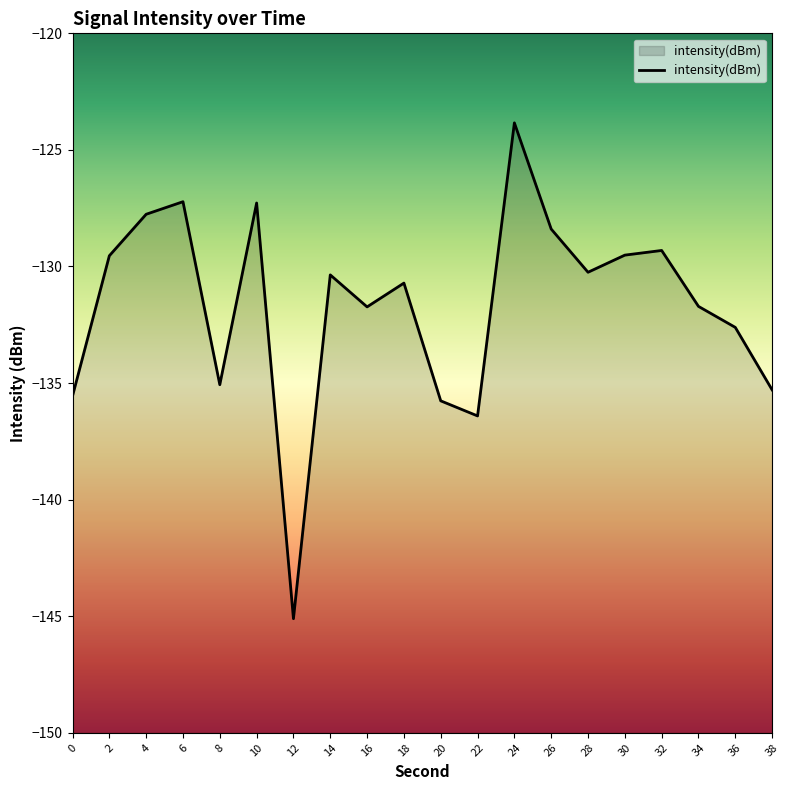

The value at 20 is -135.8. True or false?

True